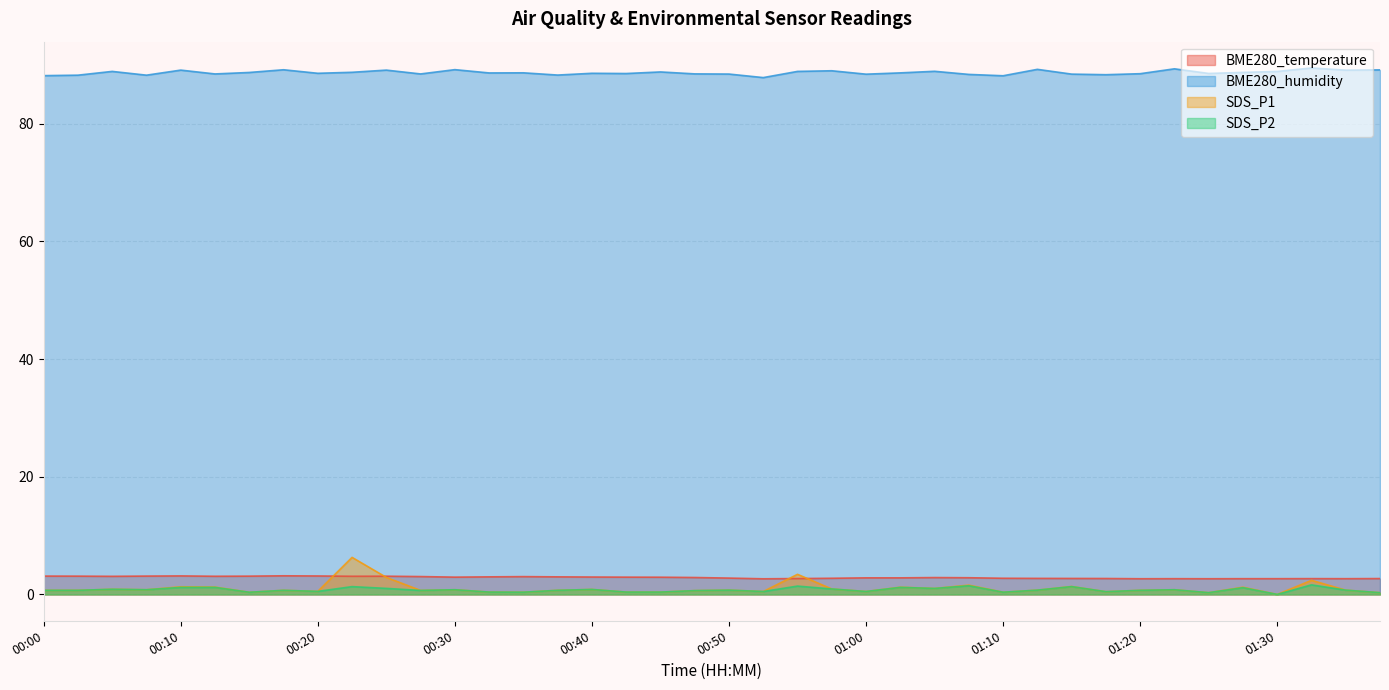

Where is BME280_humidity nearest to the value 88?

01:10